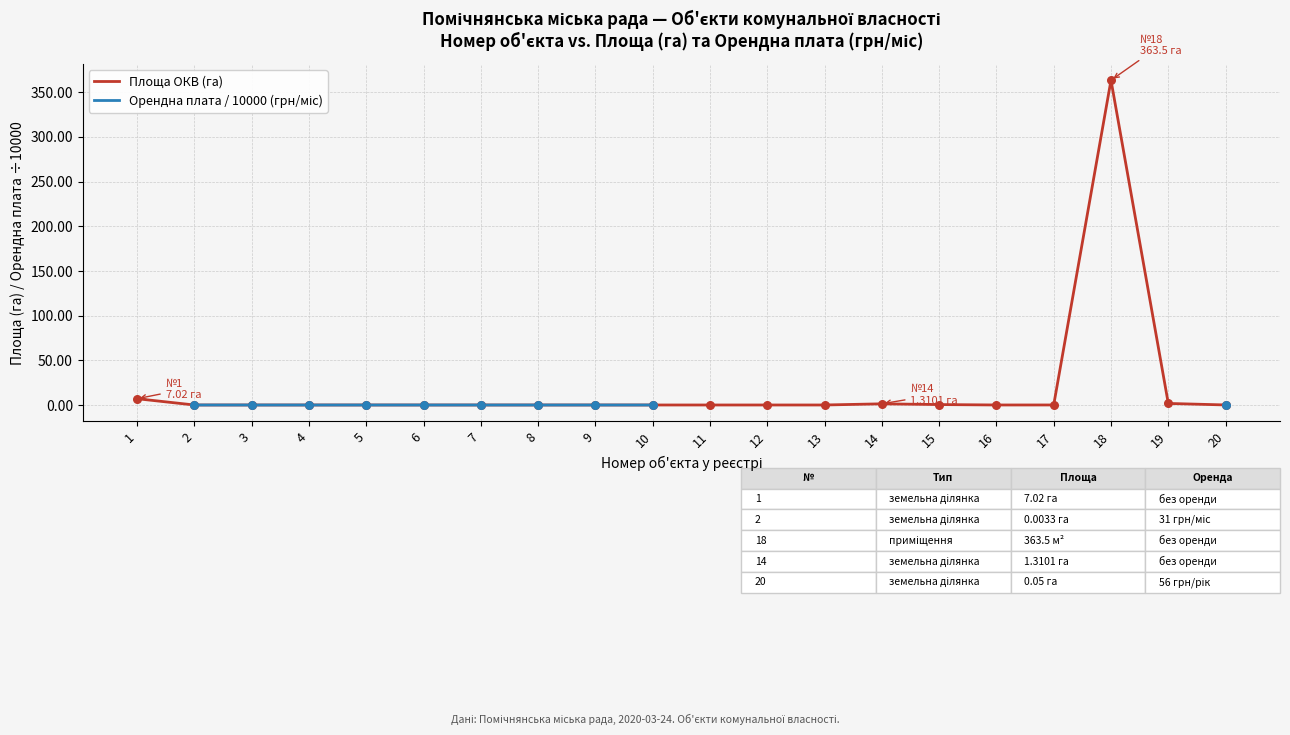

What is the total value across all series at 20?

0.1